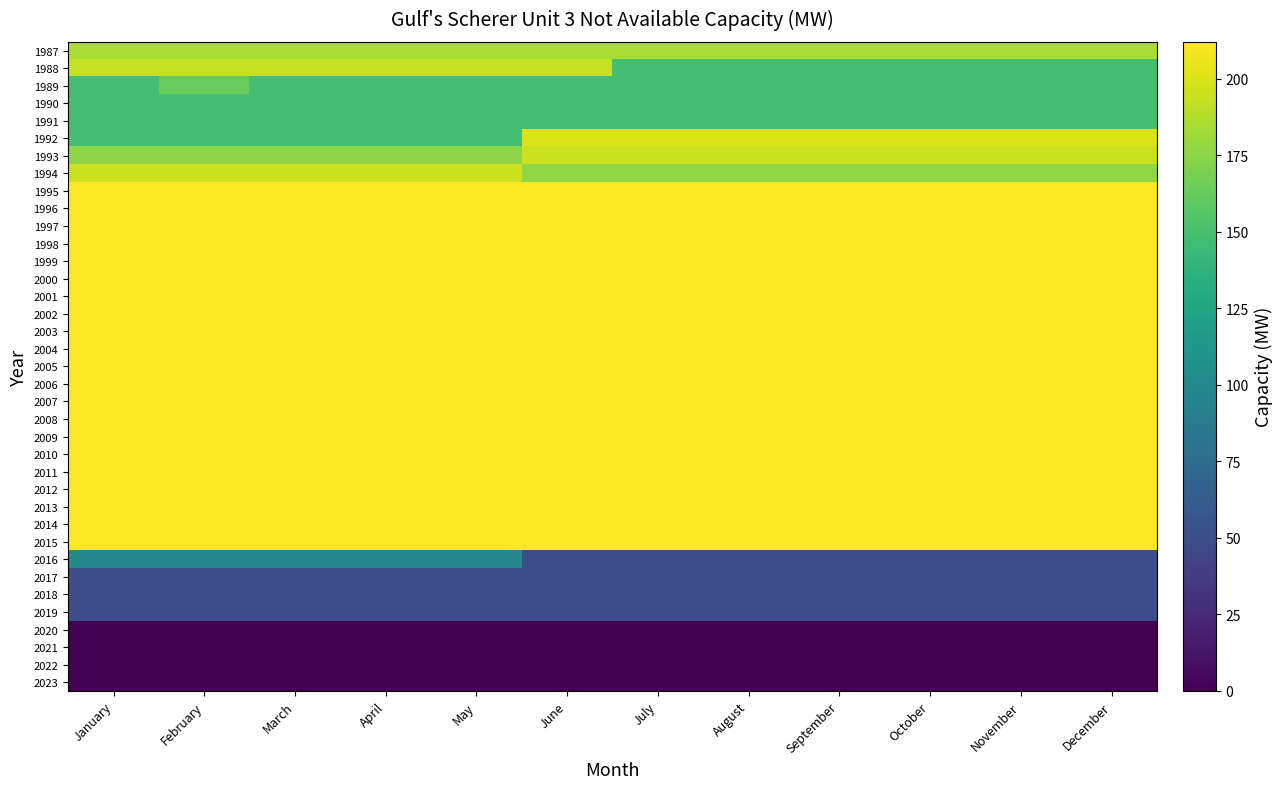

What is the maximum value shown in the chart?

212